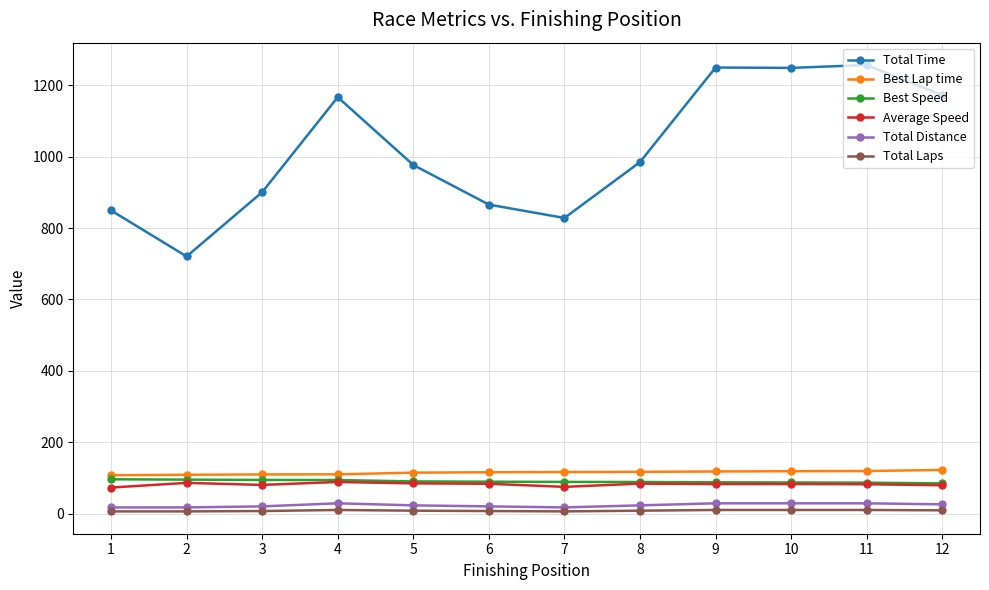

The Best Speed series shows 84.5 at 12. True or false?

True